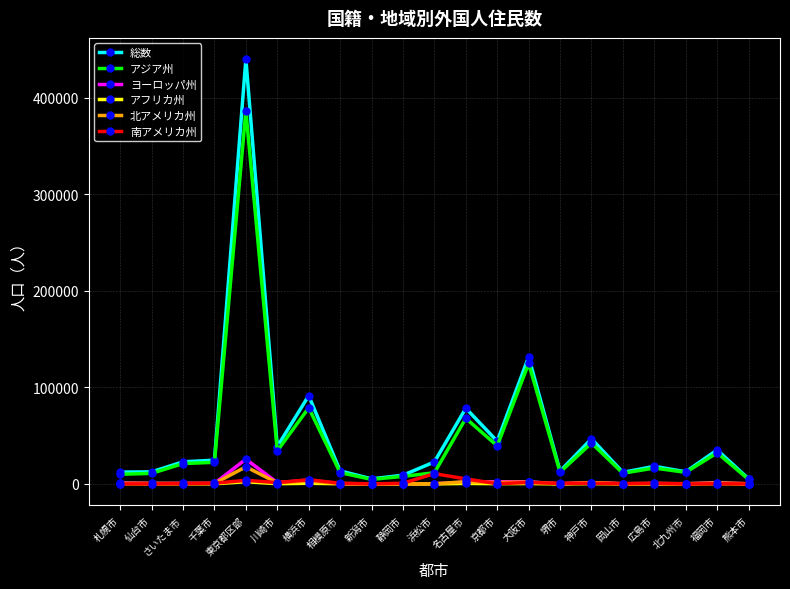

Is this an area chart (filled region under the line)?

No